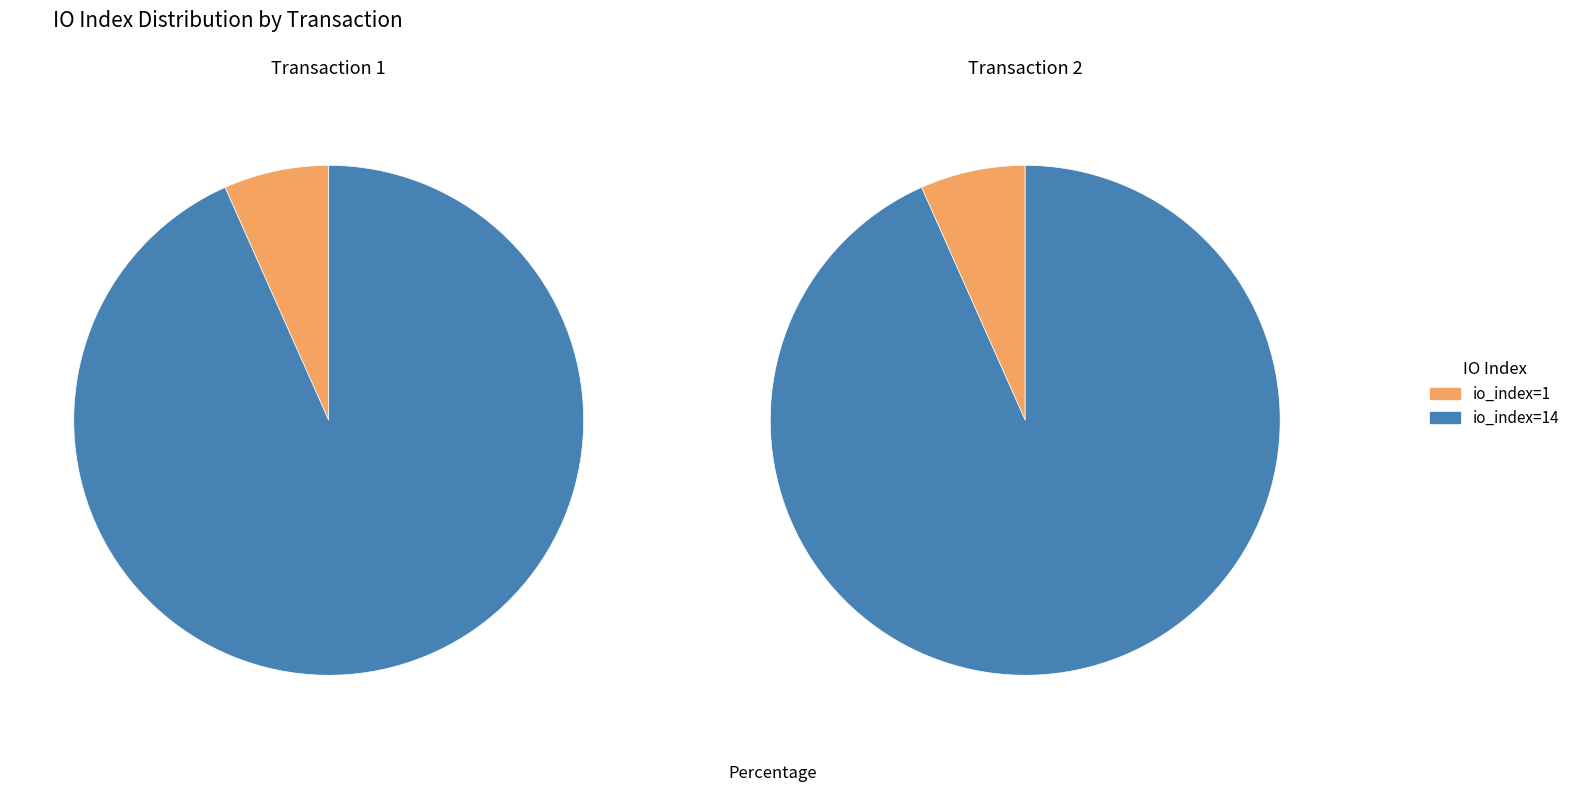

Count the number of slices in the pie.

2